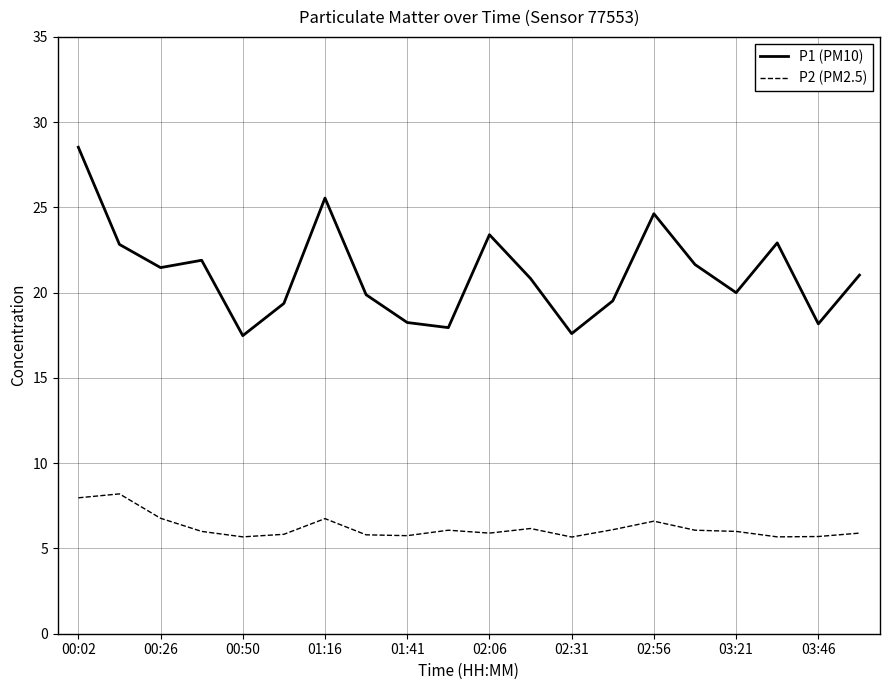

Which series has the largest total across all categories?

P1 (PM10)